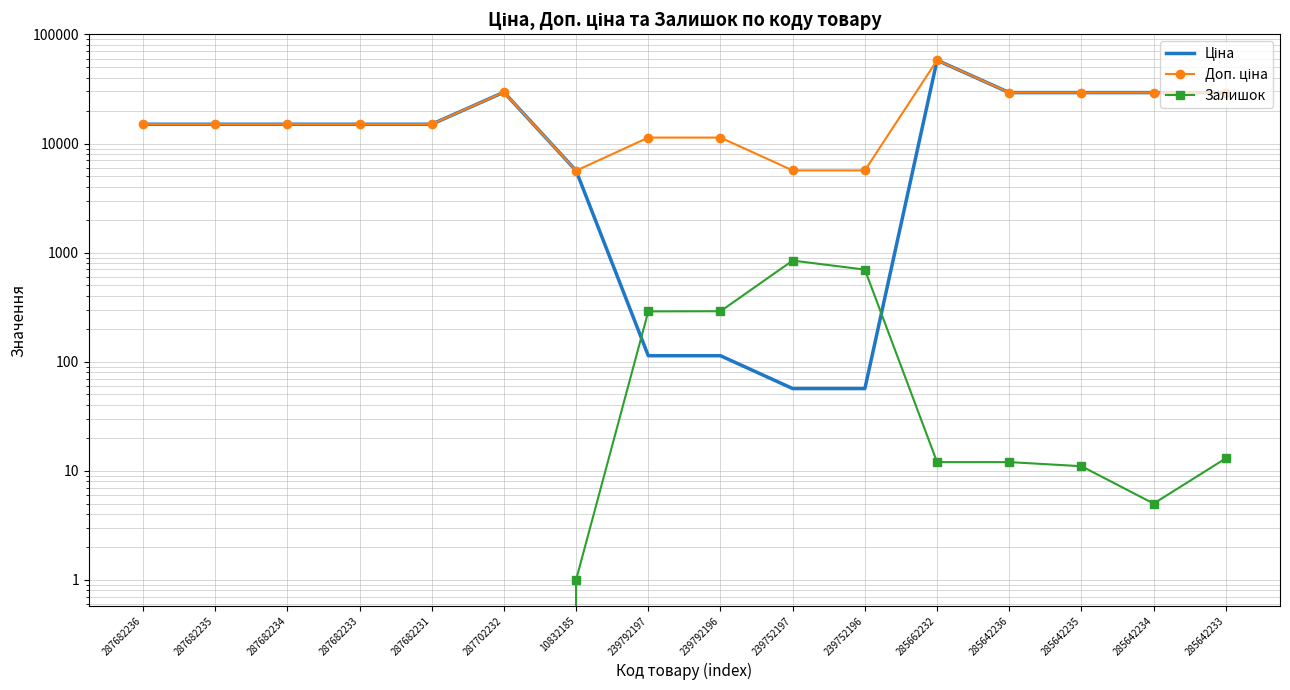

What position from the right is 239752196?

6